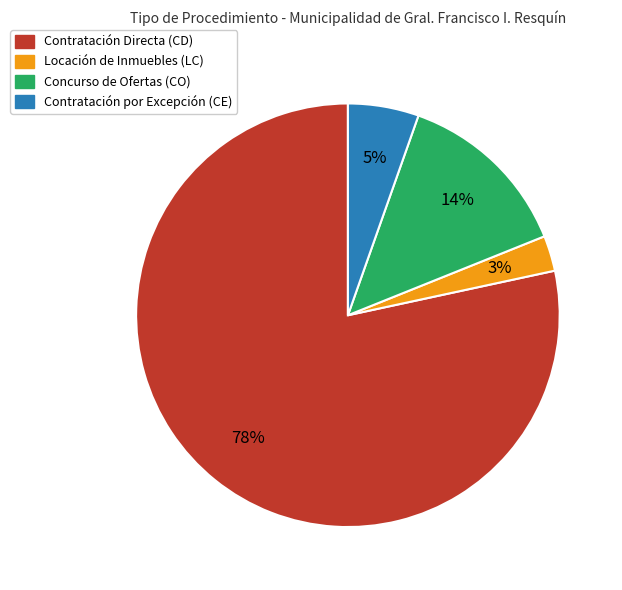

Between Concurso de Ofertas (CO) and Contratación por Excepción (CE), which is larger?

Concurso de Ofertas (CO)